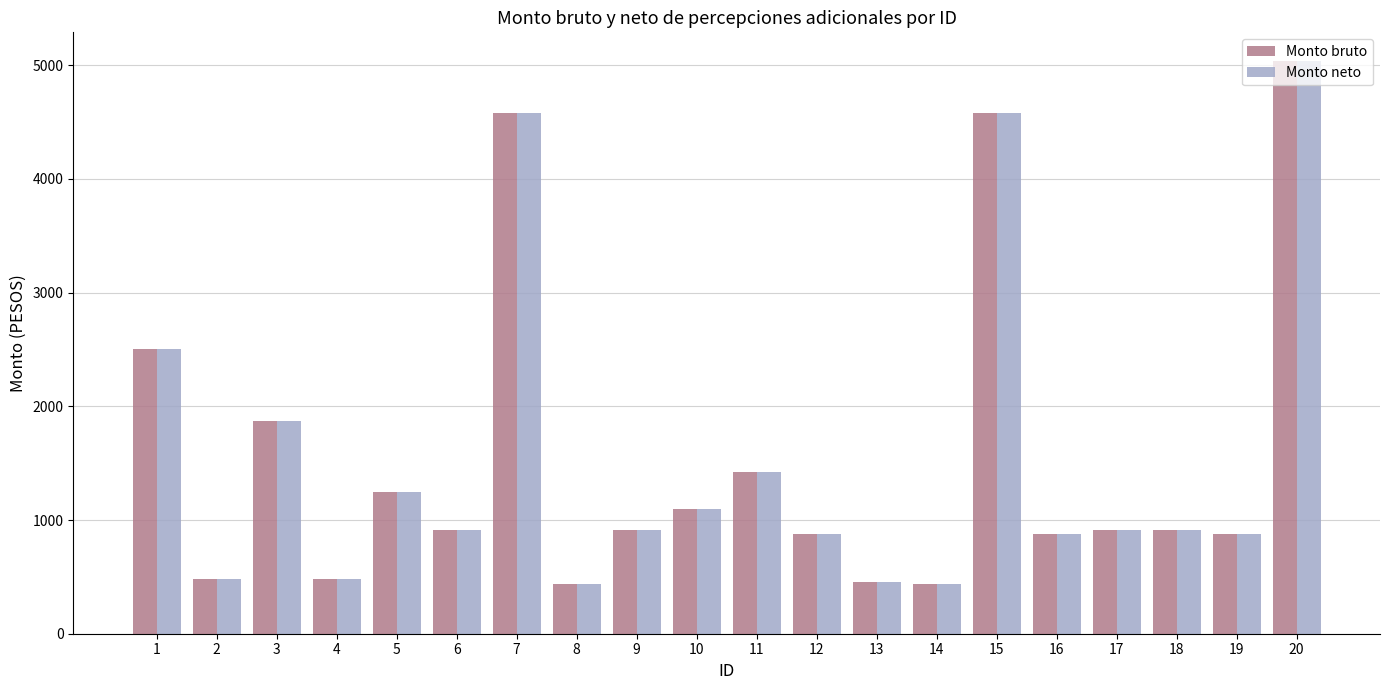

At how many categories does at least one series exceed 1339?

6